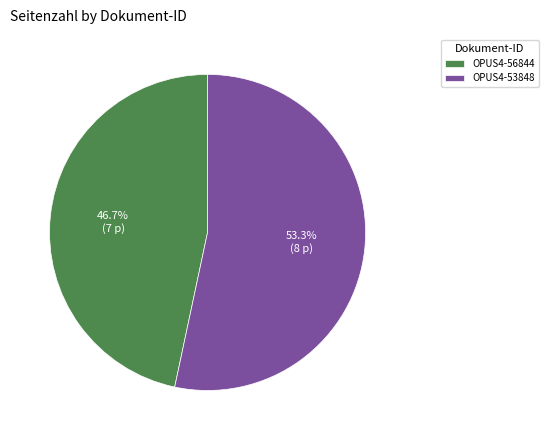

To the nearest percent, what percentage of the pie is OPUS4-56844?

47%